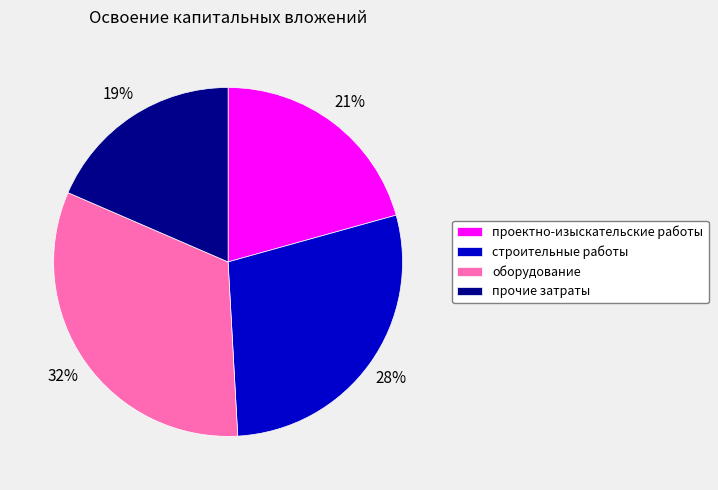

Count the number of slices in the pie.

4